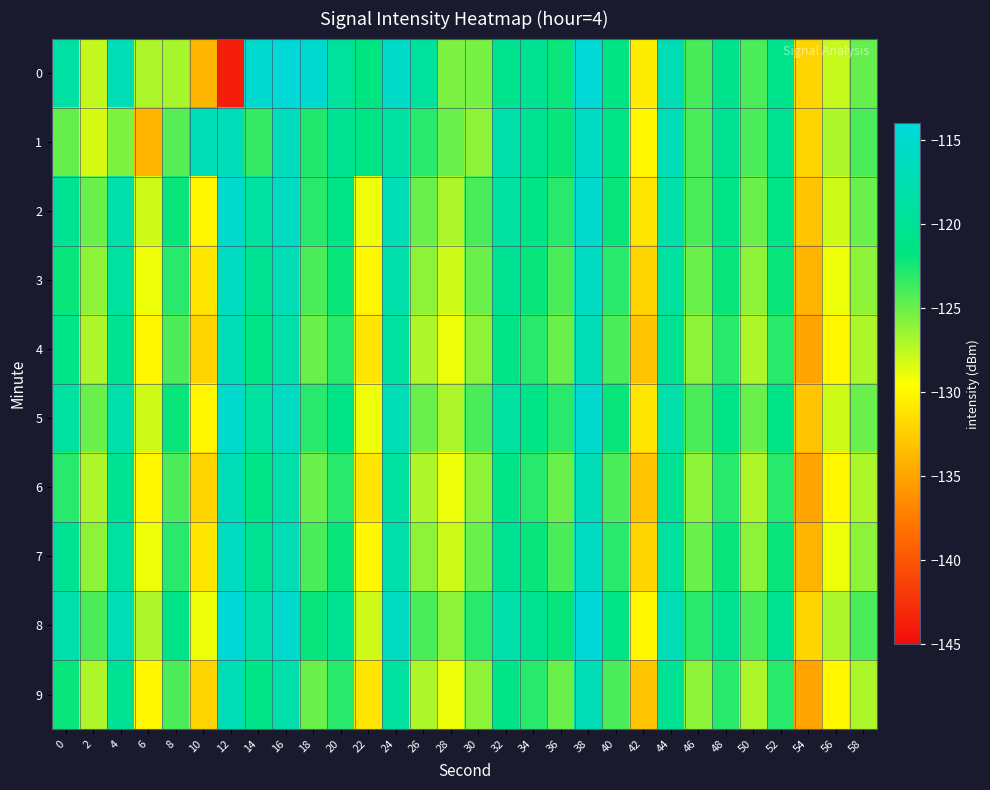

Reading right to left, extract all data points from this chart.

0: 58=-124.8	56=-127.8	54=-132.0	52=-120.6	50=-124.0	48=-120.6	46=-124.0	44=-117.1	42=-130.6	40=-121.4	38=-114.2	36=-122.1	34=-120.0	32=-120.5	30=-125.4	28=-125.5	26=-119.2	24=-115.5	22=-121.7	20=-119.2	18=-114.9	16=-114.3	14=-114.9	12=-143.8	10=-133.9	8=-126.8	6=-127.0	4=-116.9	2=-127.7	0=-118.7
1: 58=-124.0	56=-127.0	54=-132.0	52=-120.0	50=-124.0	48=-120.0	46=-124.0	44=-117.0	42=-130.0	40=-121.0	38=-116.0	36=-122.0	34=-120.0	32=-118.0	30=-126.0	28=-125.0	26=-123.0	24=-119.0	22=-121.0	20=-120.0	18=-122.8	16=-116.5	14=-123.3	12=-116.8	10=-117.1	8=-124.4	6=-134.0	4=-125.6	2=-128.3	0=-124.9
2: 58=-125.0	56=-128.0	54=-133.0	52=-121.0	50=-125.0	48=-121.0	46=-124.0	44=-118.0	42=-131.0	40=-122.0	38=-115.0	36=-123.0	34=-121.0	32=-119.0	30=-124.0	28=-127.0	26=-125.0	24=-117.0	22=-129.0	20=-121.0	18=-123.0	16=-116.0	14=-119.0	12=-115.0	10=-130.0	8=-122.0	6=-128.0	4=-118.0	2=-125.0	0=-120.0
3: 58=-126.0	56=-129.0	54=-134.0	52=-122.0	50=-126.0	48=-122.0	46=-125.0	44=-119.0	42=-132.0	40=-123.0	38=-116.0	36=-124.0	34=-122.0	32=-120.0	30=-125.0	28=-128.0	26=-126.0	24=-118.0	22=-130.0	20=-122.0	18=-124.0	16=-117.0	14=-120.0	12=-116.0	10=-131.0	8=-123.0	6=-129.0	4=-119.0	2=-126.0	0=-122.0
4: 58=-127.0	56=-130.0	54=-135.0	52=-123.0	50=-127.0	48=-123.0	46=-126.0	44=-120.0	42=-133.0	40=-124.0	38=-117.0	36=-125.0	34=-123.0	32=-121.0	30=-126.0	28=-129.0	26=-127.0	24=-119.0	22=-131.0	20=-123.0	18=-125.0	16=-118.0	14=-121.0	12=-117.0	10=-132.0	8=-124.0	6=-130.0	4=-120.0	2=-127.0	0=-121.0
5: 58=-125.0	56=-128.0	54=-133.0	52=-121.0	50=-125.0	48=-121.0	46=-124.0	44=-118.0	42=-131.0	40=-122.0	38=-115.0	36=-123.0	34=-121.0	32=-119.0	30=-124.0	28=-127.0	26=-125.0	24=-117.0	22=-129.0	20=-121.0	18=-123.0	16=-116.0	14=-119.0	12=-115.0	10=-130.0	8=-122.0	6=-128.0	4=-118.0	2=-125.0	0=-119.0
6: 58=-127.0	56=-130.0	54=-135.0	52=-123.0	50=-127.0	48=-123.0	46=-126.0	44=-120.0	42=-133.0	40=-124.0	38=-117.0	36=-125.0	34=-123.0	32=-121.0	30=-126.0	28=-129.0	26=-127.0	24=-119.0	22=-131.0	20=-123.0	18=-125.0	16=-118.0	14=-121.0	12=-117.0	10=-132.0	8=-124.0	6=-130.0	4=-120.0	2=-127.0	0=-123.0
7: 58=-126.0	56=-129.0	54=-134.0	52=-122.0	50=-126.0	48=-122.0	46=-125.0	44=-119.0	42=-132.0	40=-123.0	38=-116.0	36=-124.0	34=-122.0	32=-120.0	30=-125.0	28=-128.0	26=-126.0	24=-118.0	22=-130.0	20=-122.0	18=-124.0	16=-117.0	14=-120.0	12=-116.0	10=-131.0	8=-123.0	6=-129.0	4=-119.0	2=-126.0	0=-120.0
8: 58=-124.0	56=-127.0	54=-132.0	52=-120.0	50=-124.0	48=-120.0	46=-123.0	44=-117.0	42=-130.0	40=-121.0	38=-114.0	36=-122.0	34=-120.0	32=-118.0	30=-123.0	28=-126.0	26=-124.0	24=-116.0	22=-128.0	20=-120.0	18=-122.0	16=-115.0	14=-118.0	12=-114.0	10=-129.0	8=-121.0	6=-127.0	4=-117.0	2=-124.0	0=-118.0
9: 58=-127.0	56=-130.0	54=-135.0	52=-123.0	50=-127.0	48=-123.0	46=-126.0	44=-120.0	42=-133.0	40=-124.0	38=-117.0	36=-125.0	34=-123.0	32=-121.0	30=-126.0	28=-129.0	26=-127.0	24=-119.0	22=-131.0	20=-123.0	18=-125.0	16=-118.0	14=-121.0	12=-117.0	10=-132.0	8=-124.0	6=-130.0	4=-120.0	2=-127.0	0=-122.0